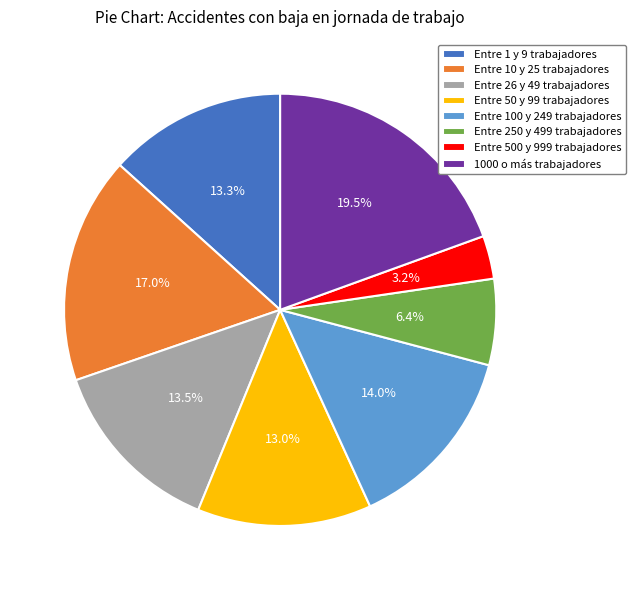

What is the largest slice in the pie chart?

1000 o más trabajadores